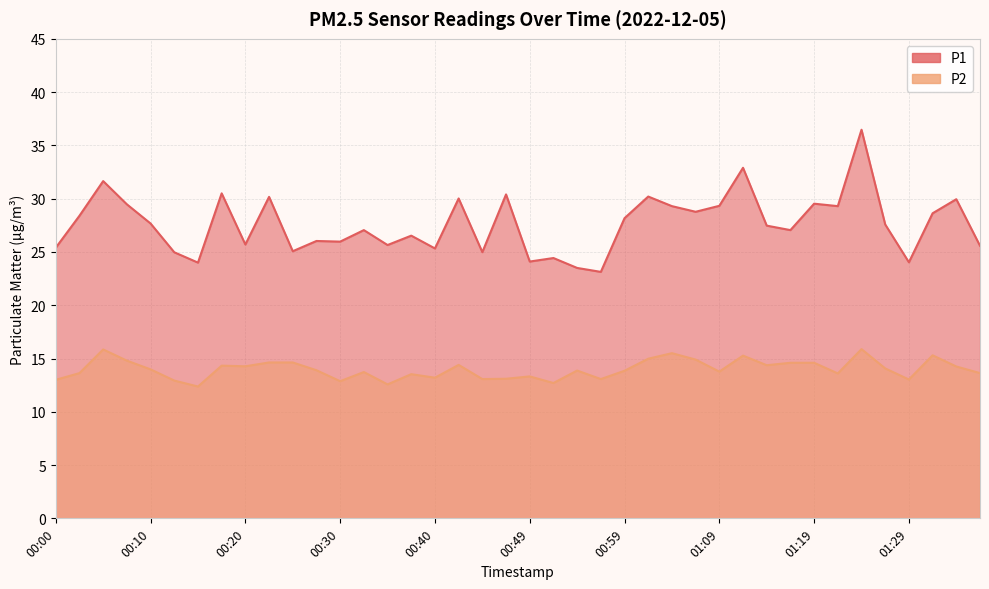

At 00:27, list the series in order from largest to smallest.

P1, P2